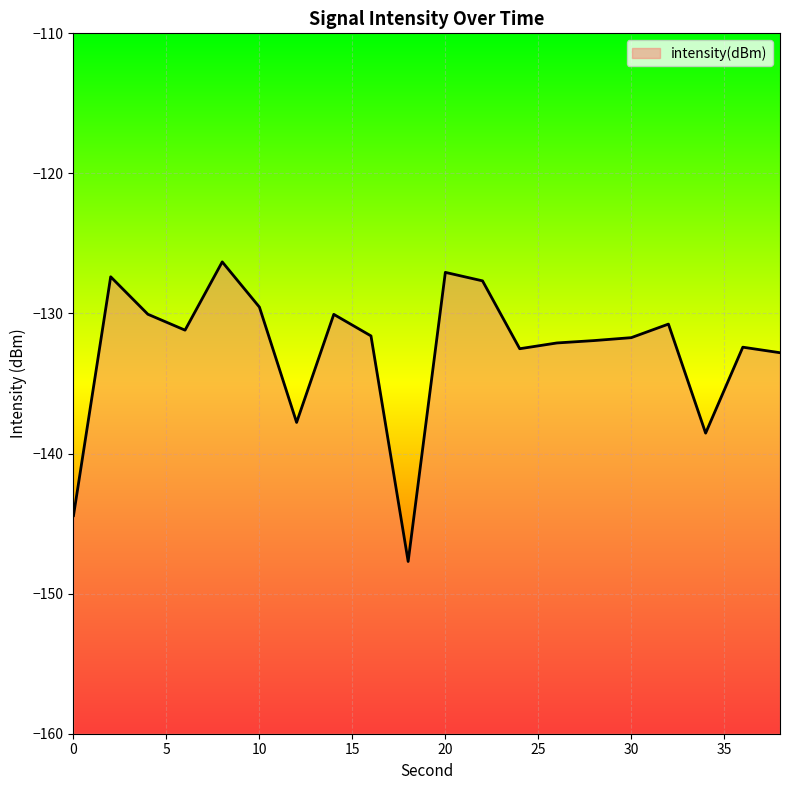

What is the approximate value at 8?

-126.3